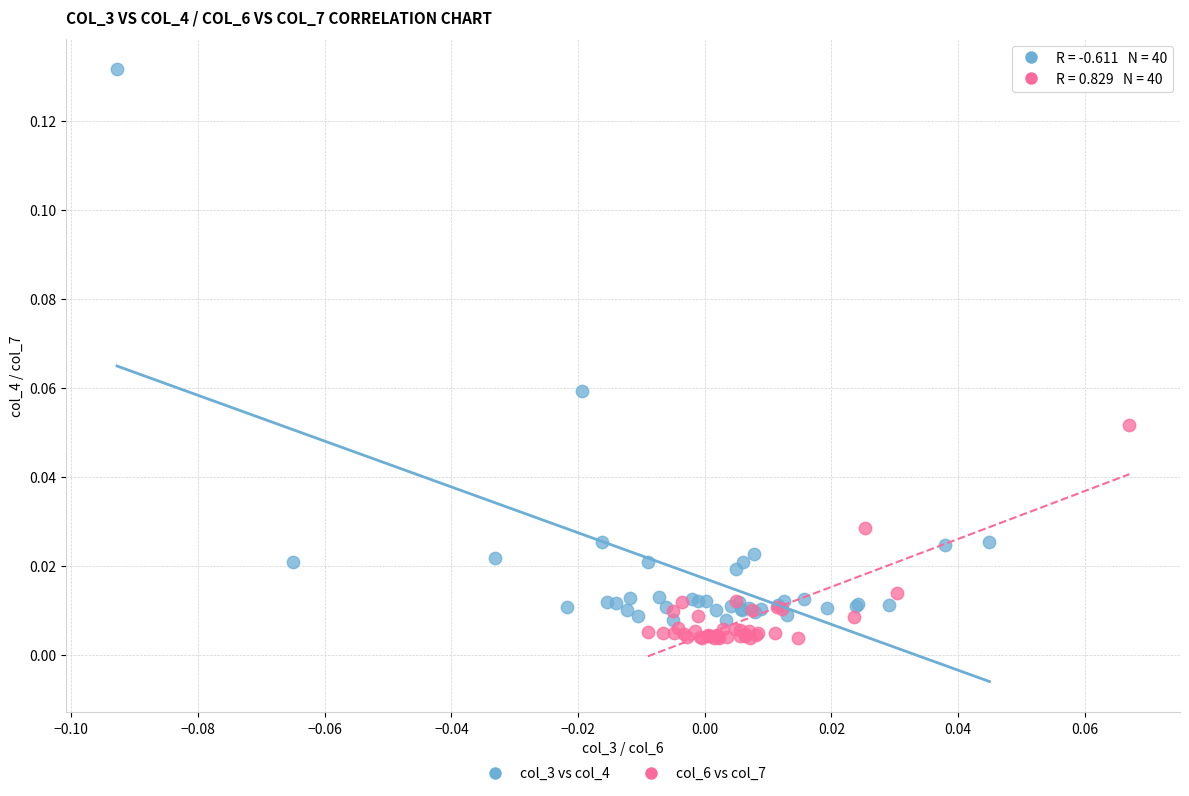

Which series contains the highest Y value?

col_3 vs col_4